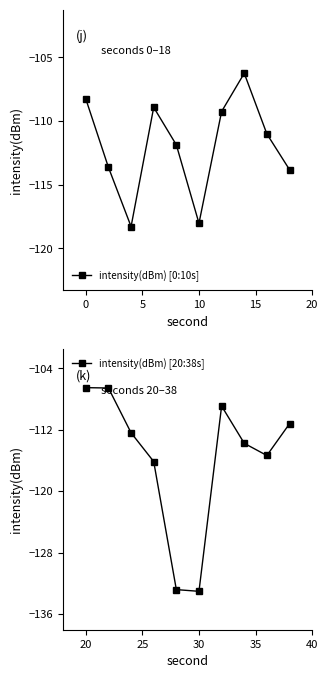

What is the maximum value for intensity(dBm) [0:10s]?

-106.2